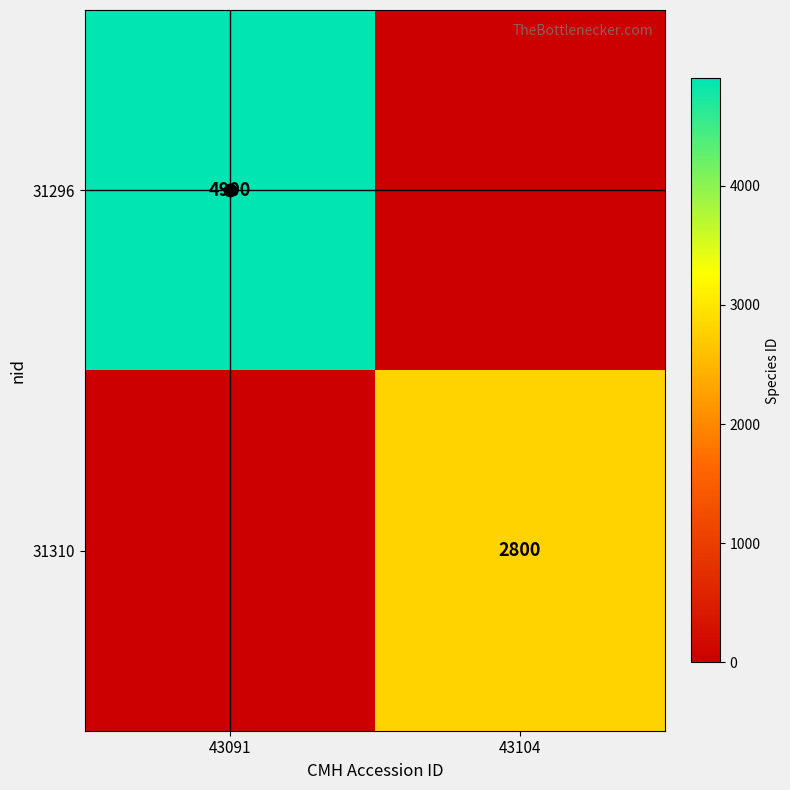

At which label does 31296 reach its minimum?

43104